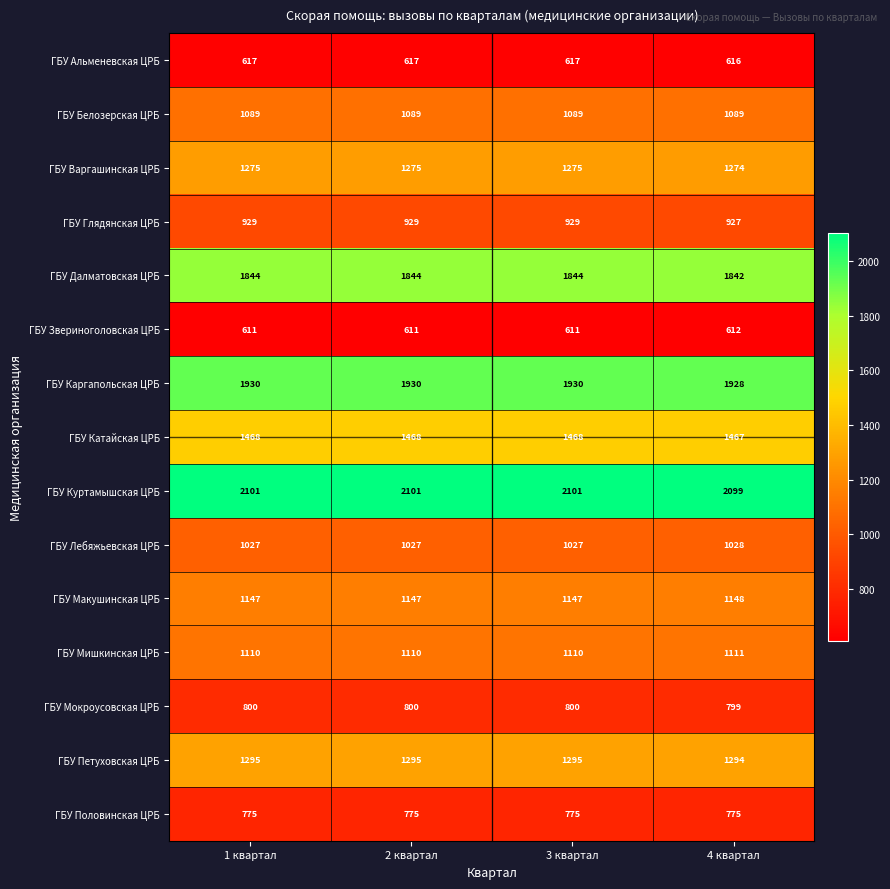

What is the difference between the highest and lowest values at 1 квартал?

1490